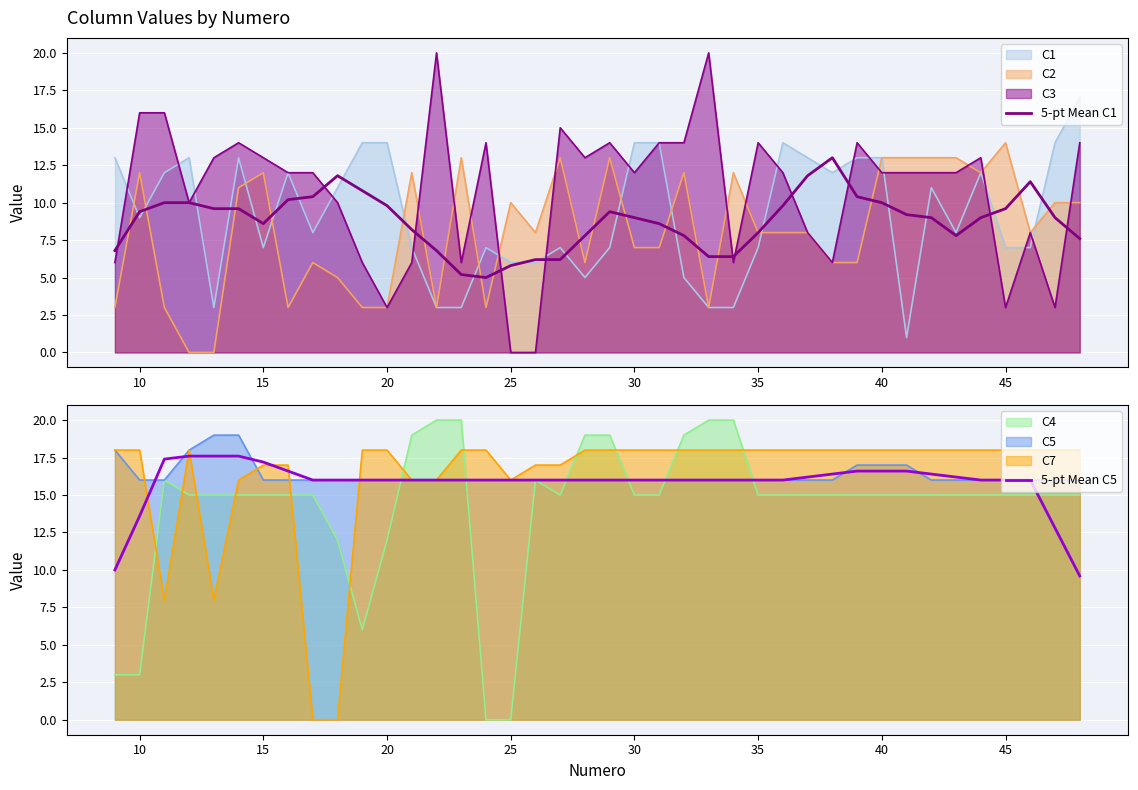

Is it true that C5 equals 25.1 at 40?

False